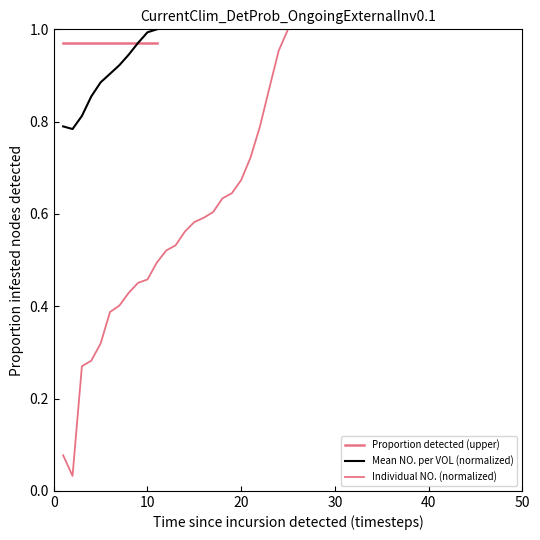

What is the greatest value displayed?

1.0